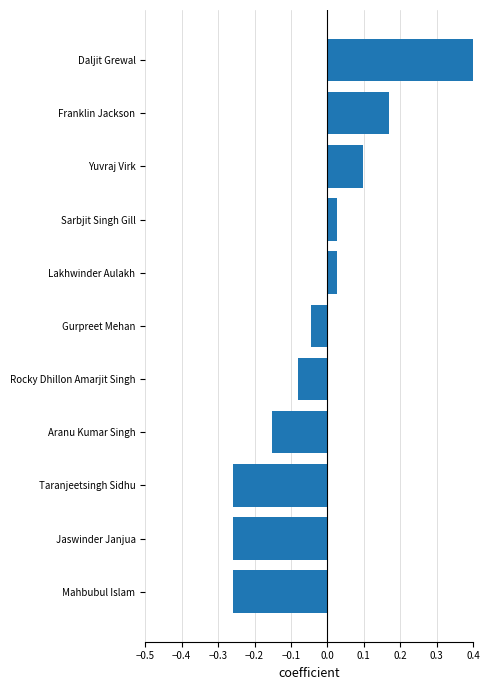

What is the difference between the values at Lakhwinder Aulakh and Taranjeetsingh Sidhu?

0.3